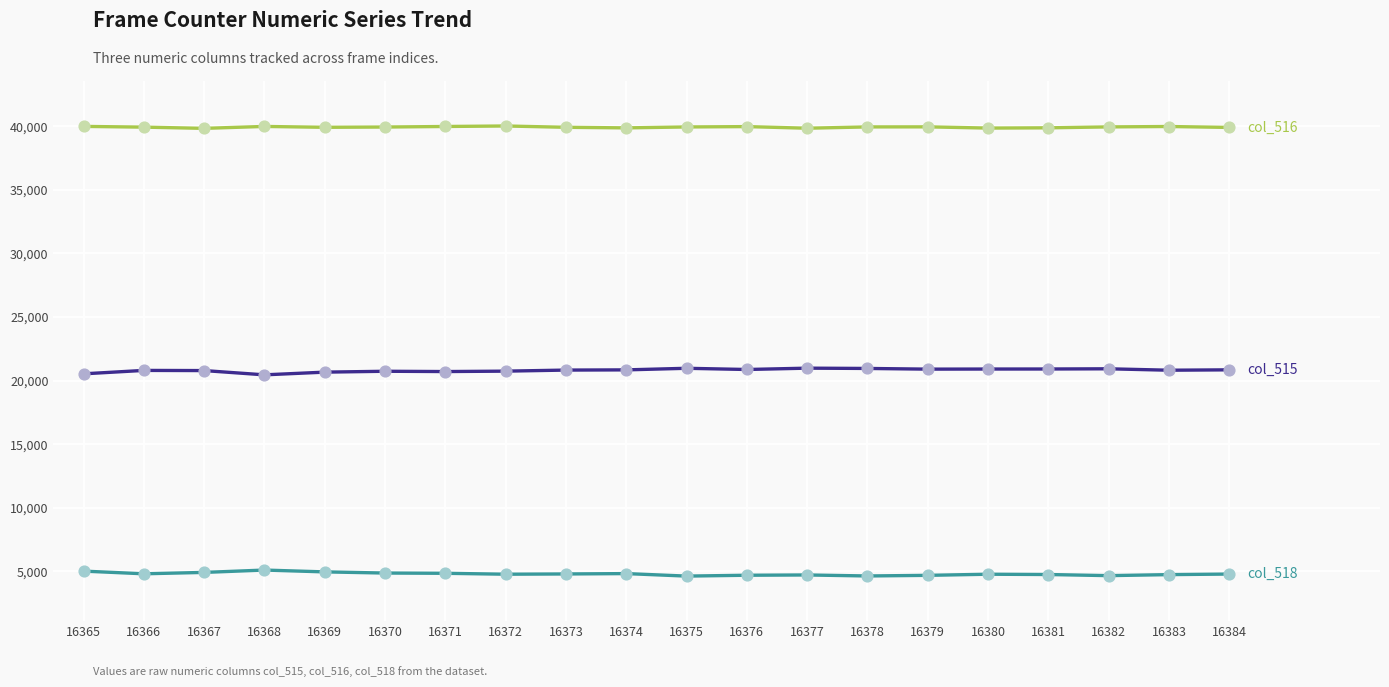

What is the spread (max minus min) of values at 16382?

35303